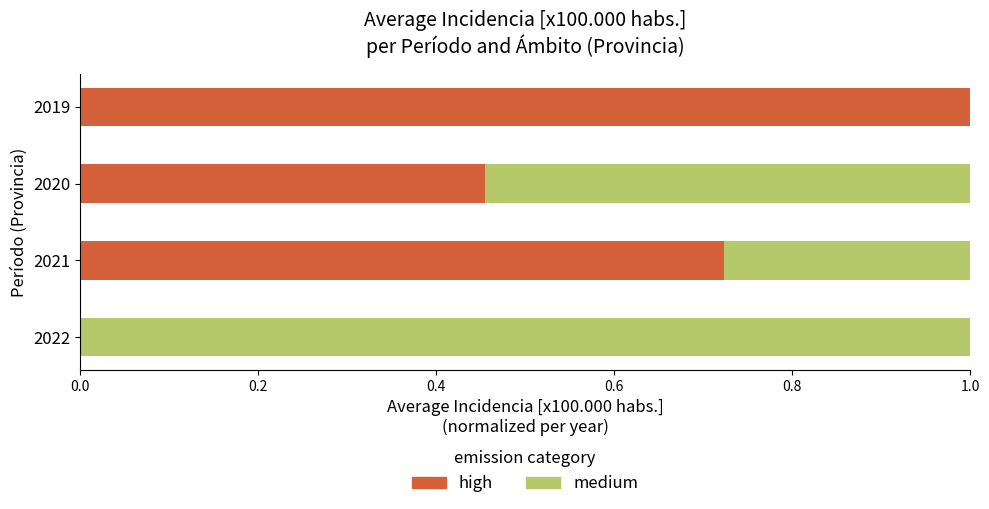

What is the sum of all high values?

2.2